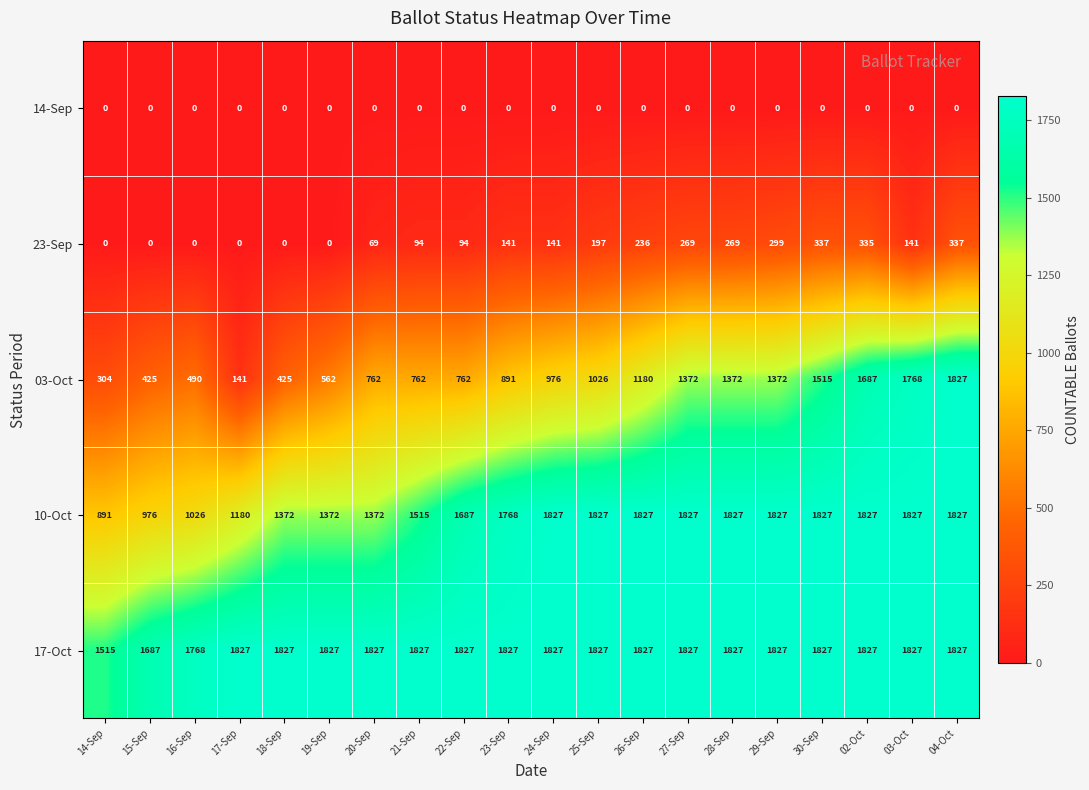

Is it true that 03-Oct equals 1515 at 30-Sep?

True